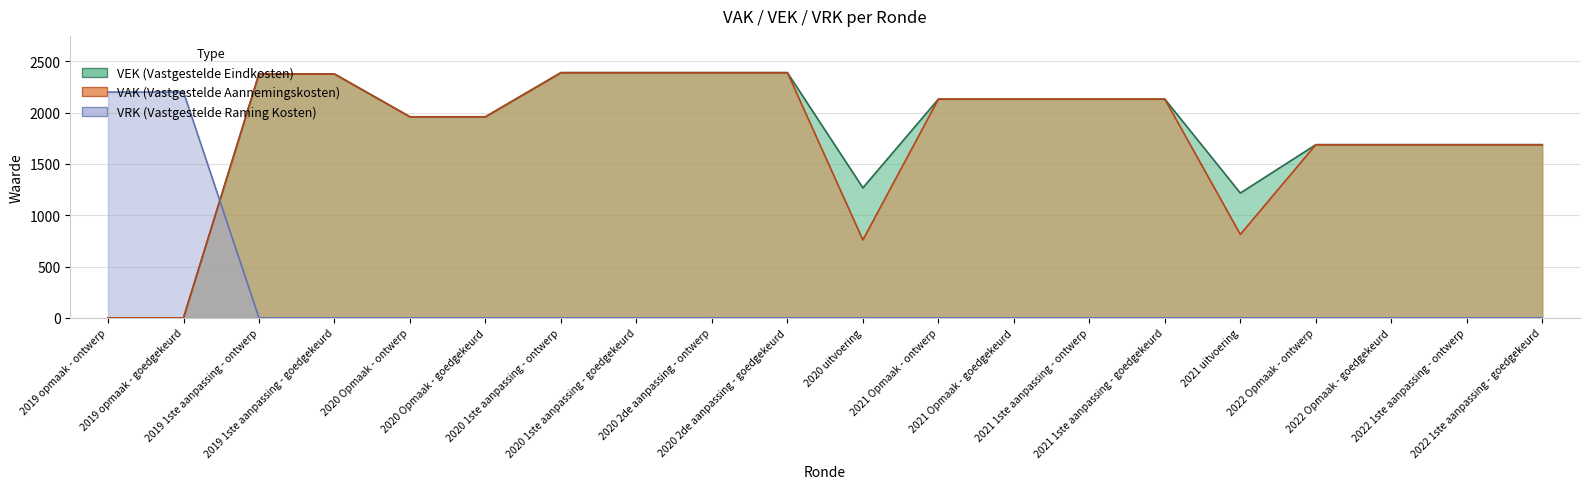

Is it true that VEK equals 4108 at 2019 1ste aanpassing - ontwerp?

False